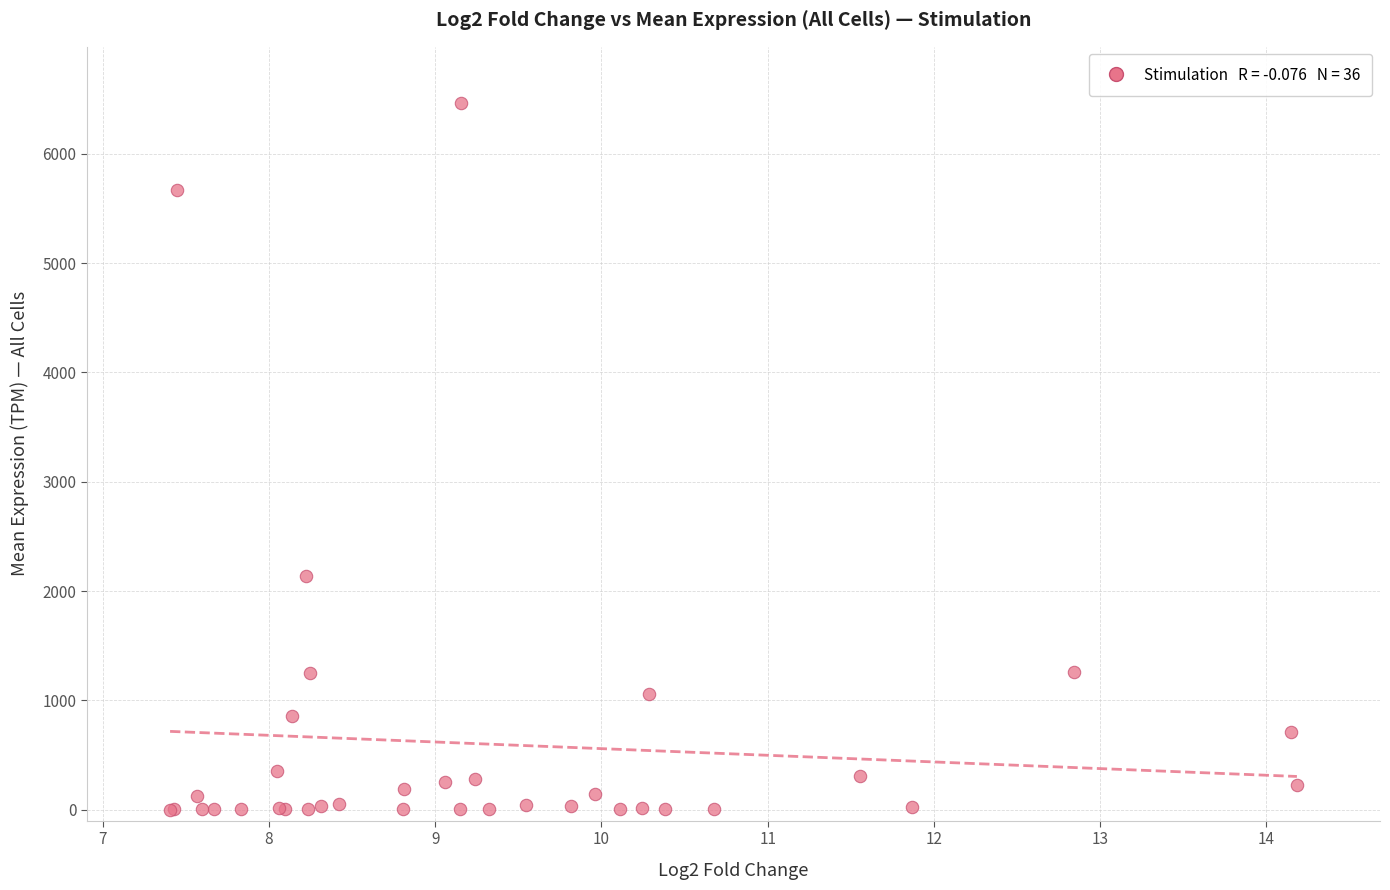

What Y value in the scatter plot is closest to 3230?

2137.0